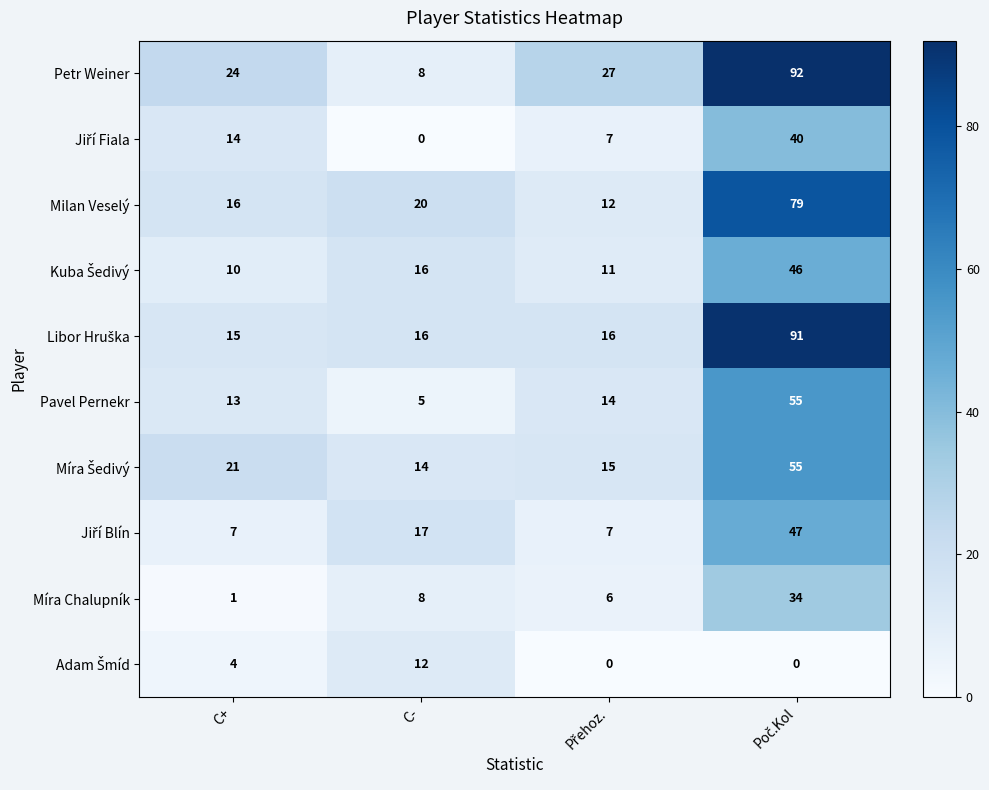

How many distinct data groups are displayed?

10